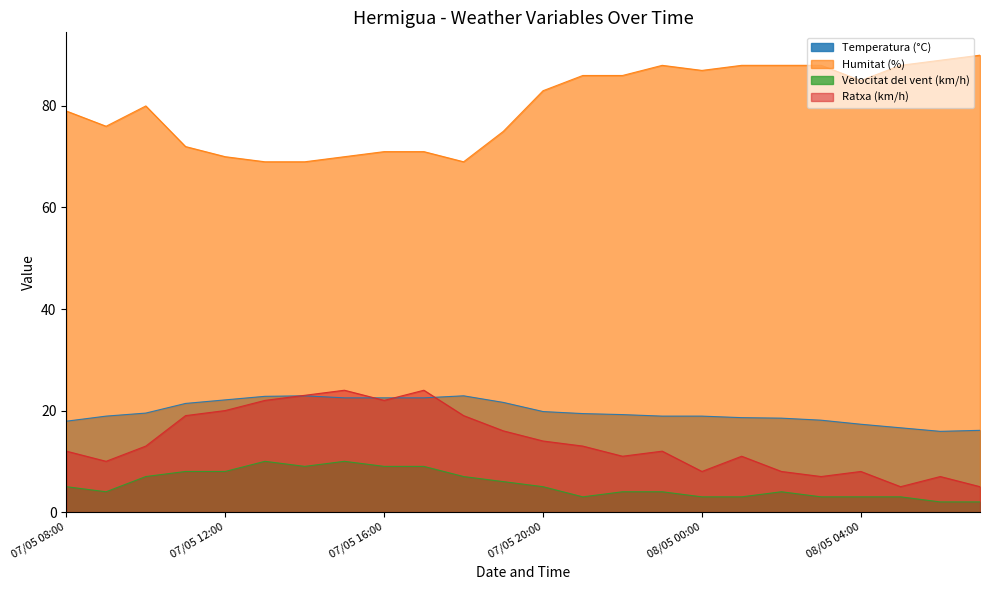

True or false: Velocitat del vent (km/h) and Temperatura (°C) intersect in this chart.

False